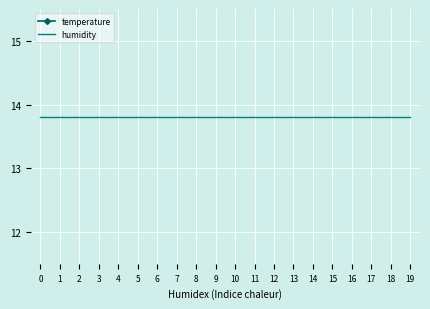

List the labels in order of humidity value, largest first.

0, 1, 2, 3, 4, 5, 6, 7, 8, 9, 10, 11, 12, 13, 14, 15, 16, 17, 18, 19